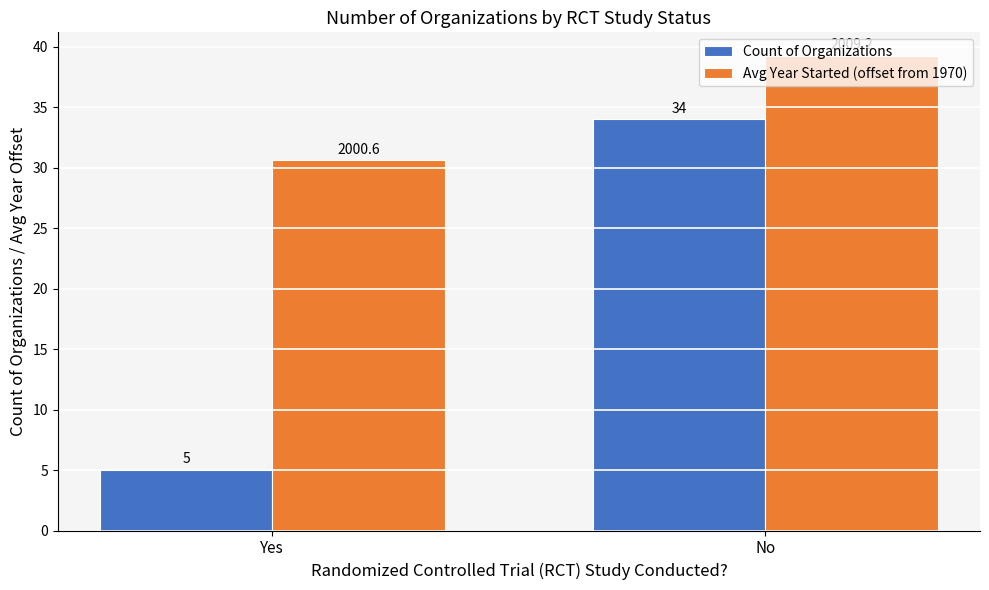

Reading right to left, transcribe all the data shown in this chart.

Count of Organizations: 34.0	5.0
Avg Year Started (offset from 1970): 39.2	30.6